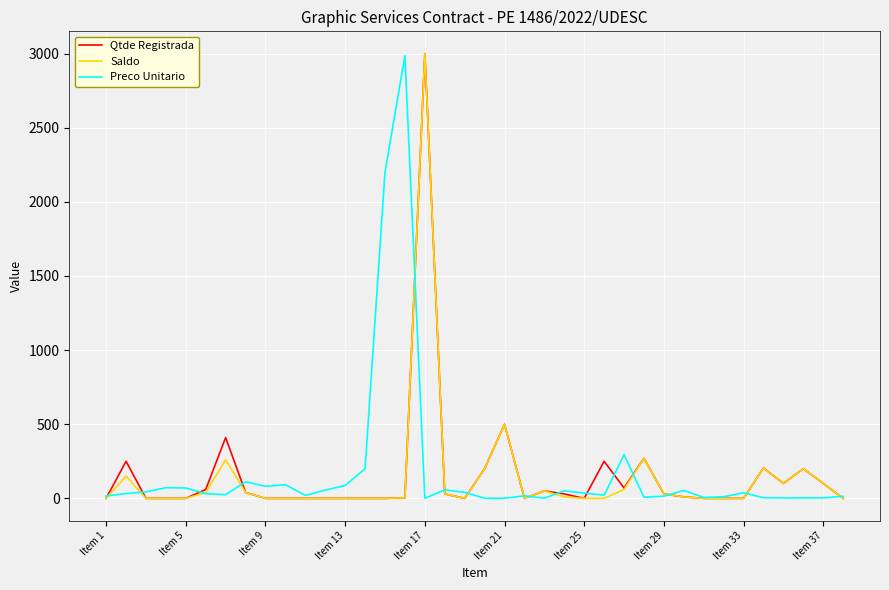

What is the highest value of the Saldo series?

3000.0